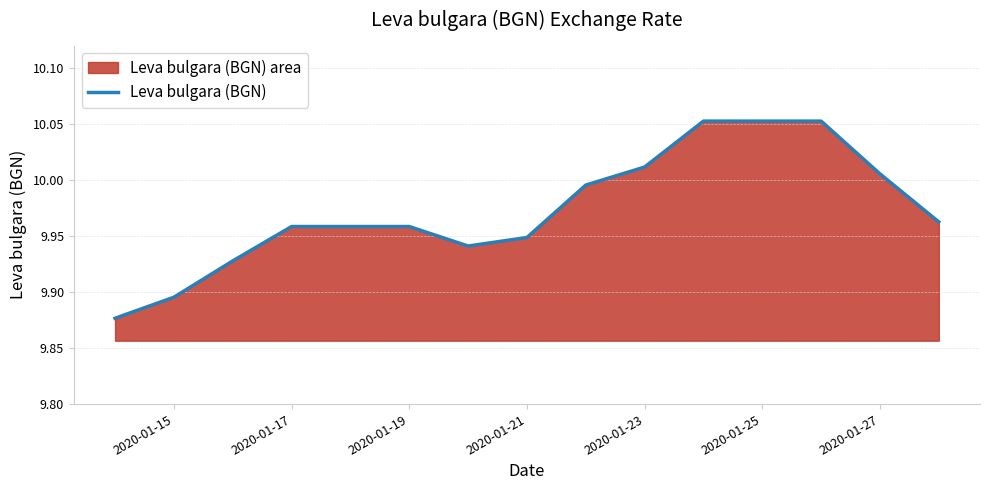

True or false: the data has more than 0 interior local peaks.

False